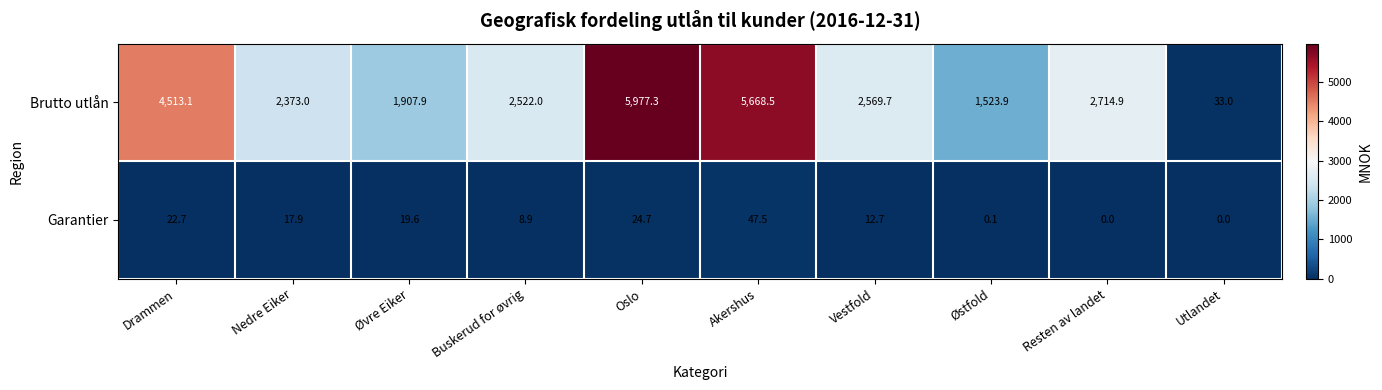

Reading right to left, transcribe all the data shown in this chart.

Brutto utlån: 33.0	2714.9	1523.9	2569.7	5668.5	5977.3	2522.0	1907.9	2373.0	4513.1
Garantier: 0.0	0.0	0.1	12.7	47.5	24.7	8.9	19.6	17.9	22.7